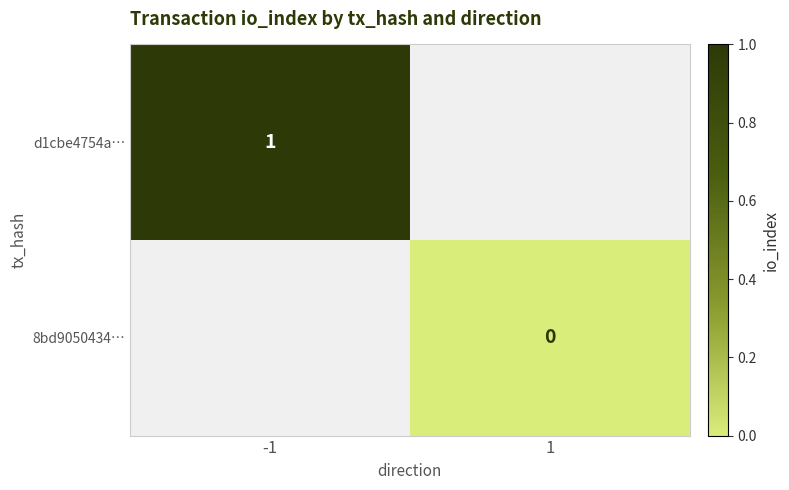

At which category does the chart reach its minimum across all series?

1